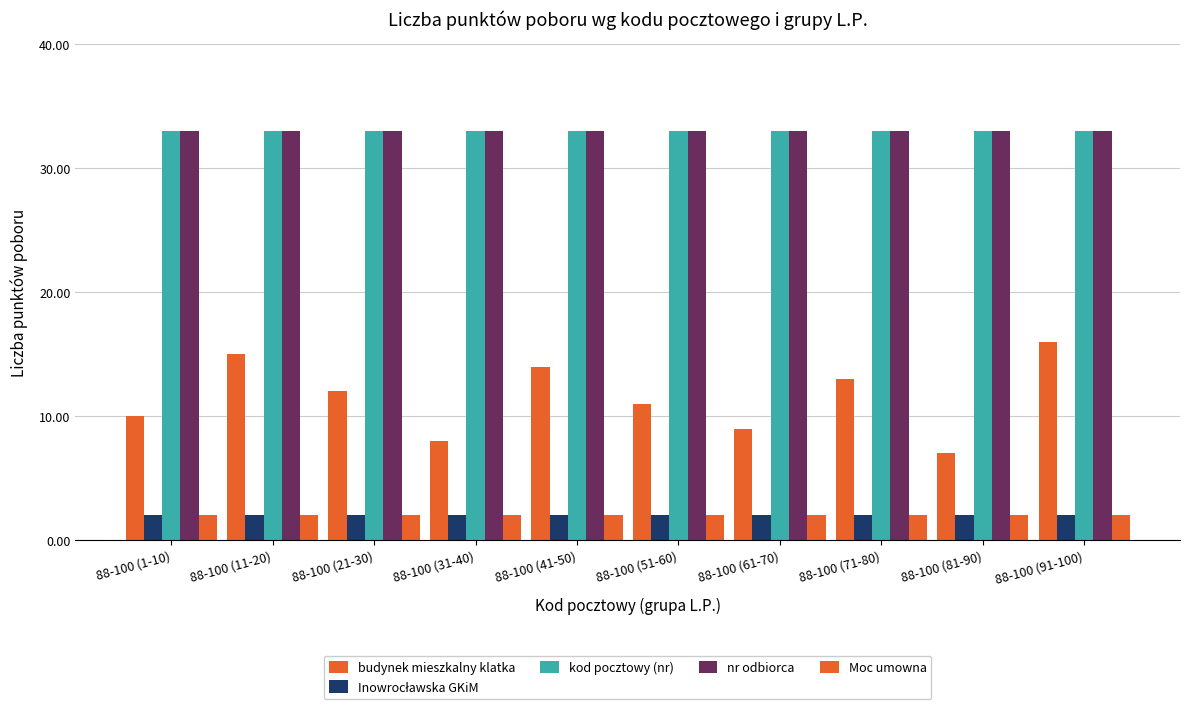

Which series has the largest total across all categories?

kod pocztowy (nr)